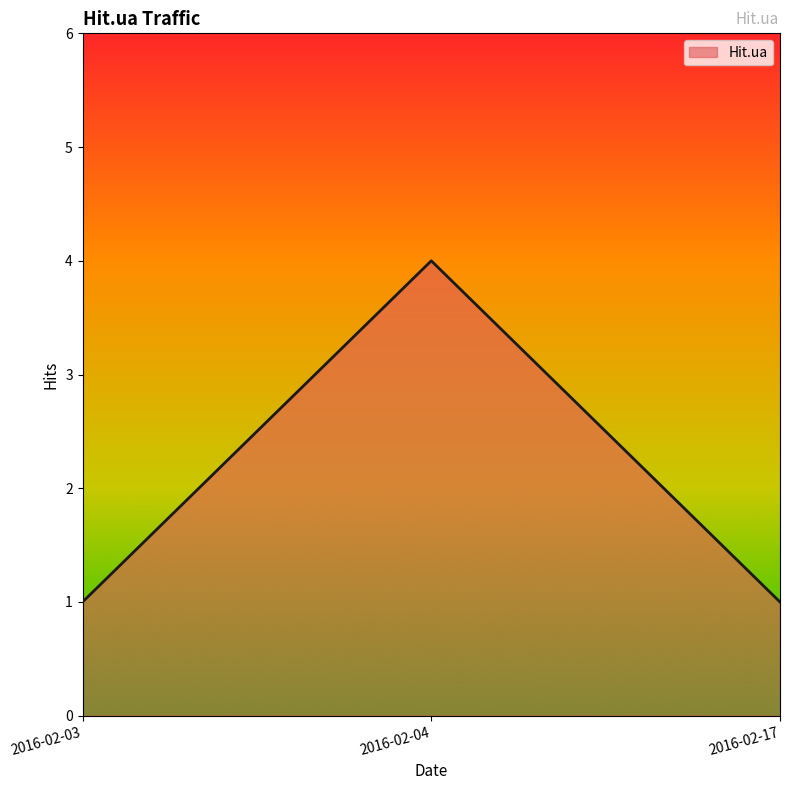

What value does the data have at 2016-02-04?

4